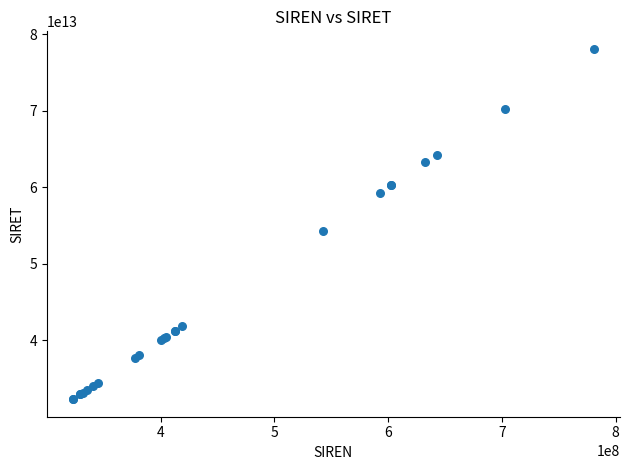

What Y value in the scatter plot is closest to 55197006850026?

54264114700021